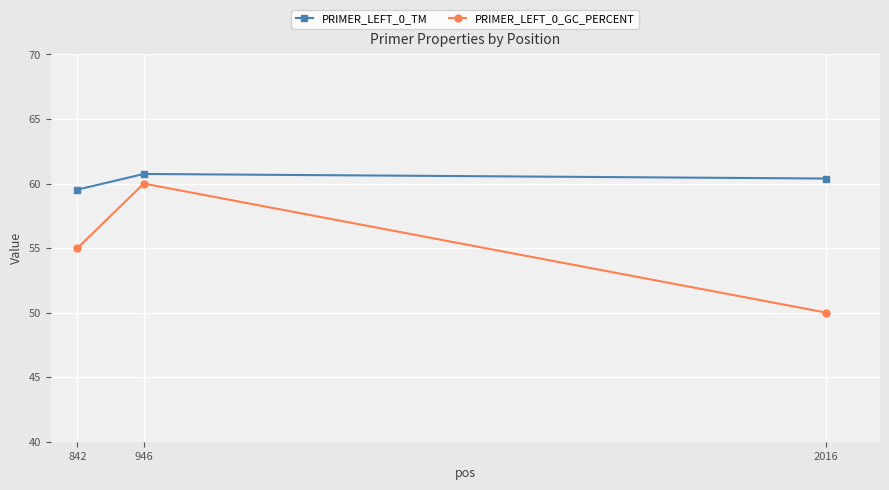

Reading right to left, list all the values displayed in this chart.

PRIMER_LEFT_0_TM: 60.4	60.7	59.5
PRIMER_LEFT_0_GC_PERCENT: 50.0	60.0	55.0